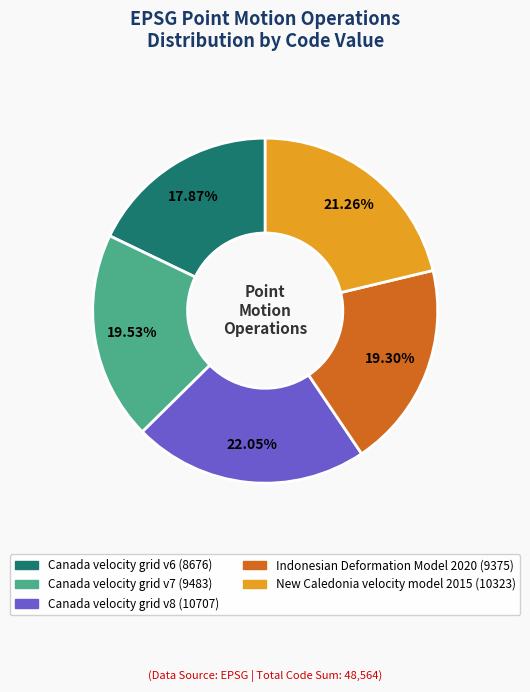

To the nearest percent, what is the average slice percentage?

20%